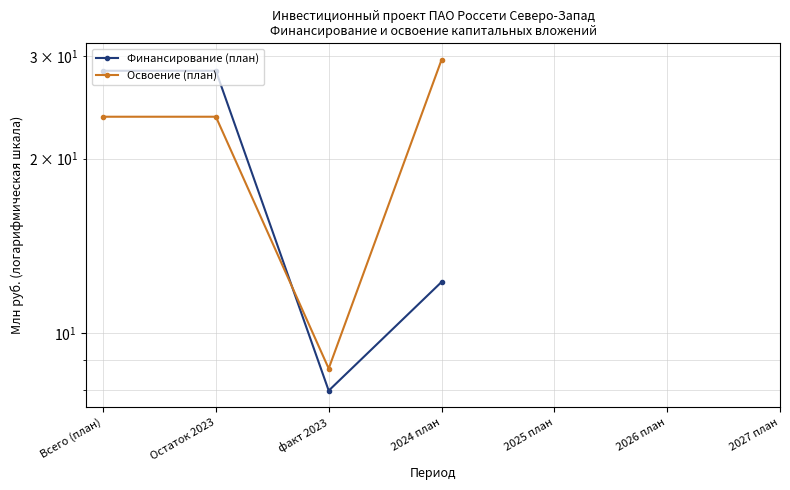

What is the label of the 4th point from the right?

2024 план